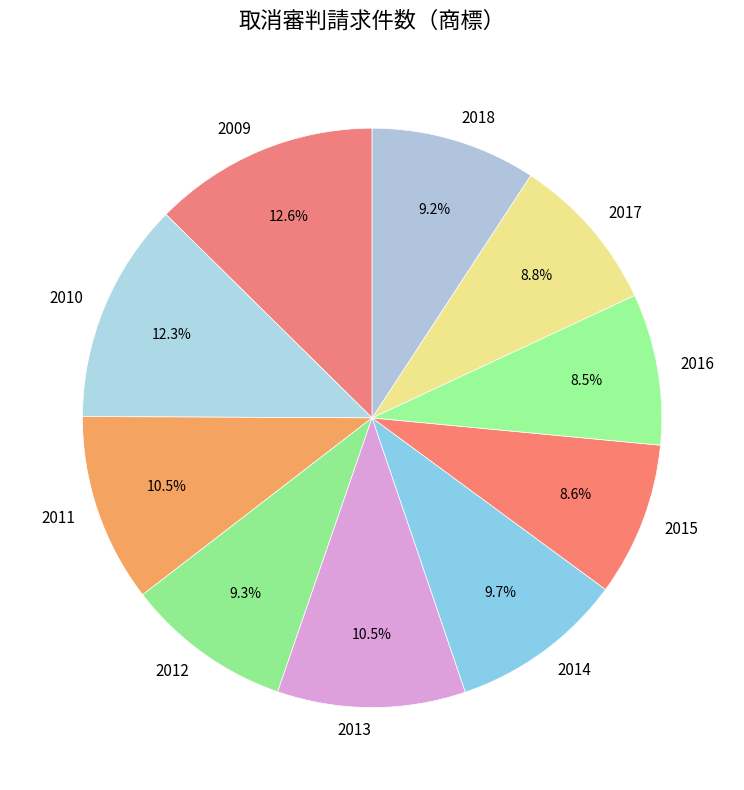

Is it true that 2013 is 17% of the pie?

False